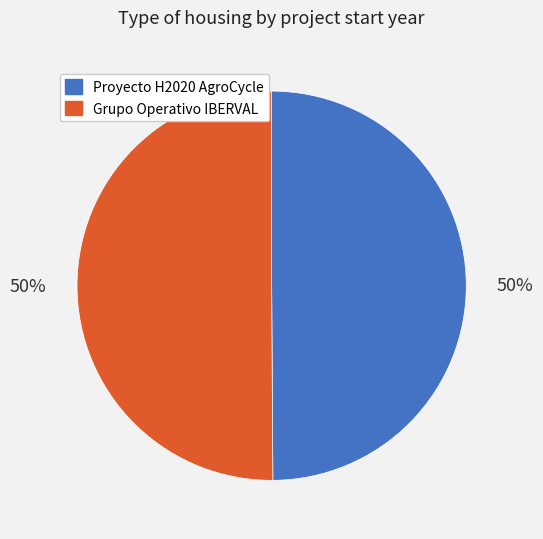

Approximately how many times larger is the value at Proyecto H2020 AgroCycle compared to Grupo Operativo IBERVAL?

1.0